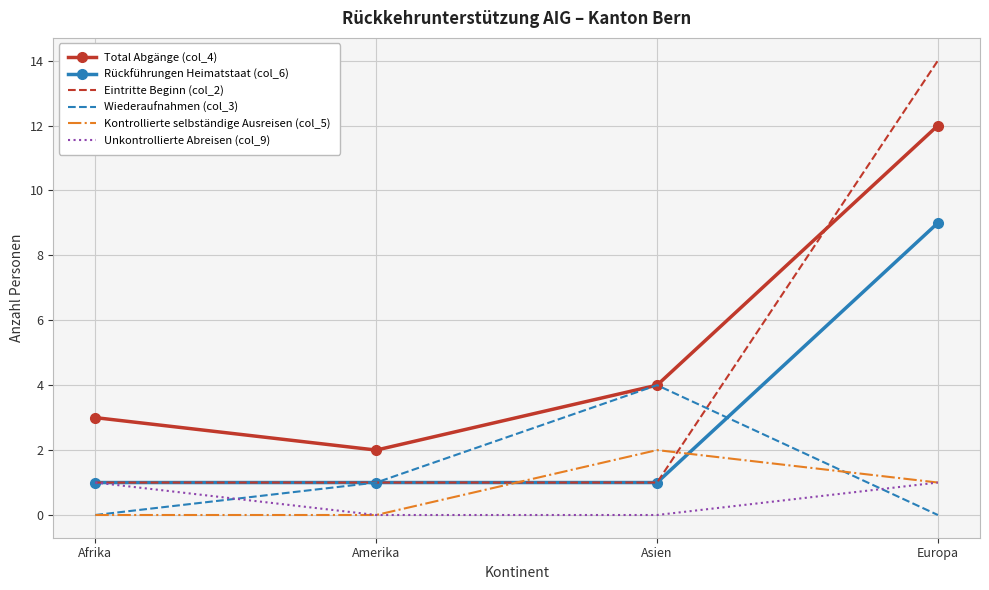

What is the difference between the highest and lowest values at Afrika?

3